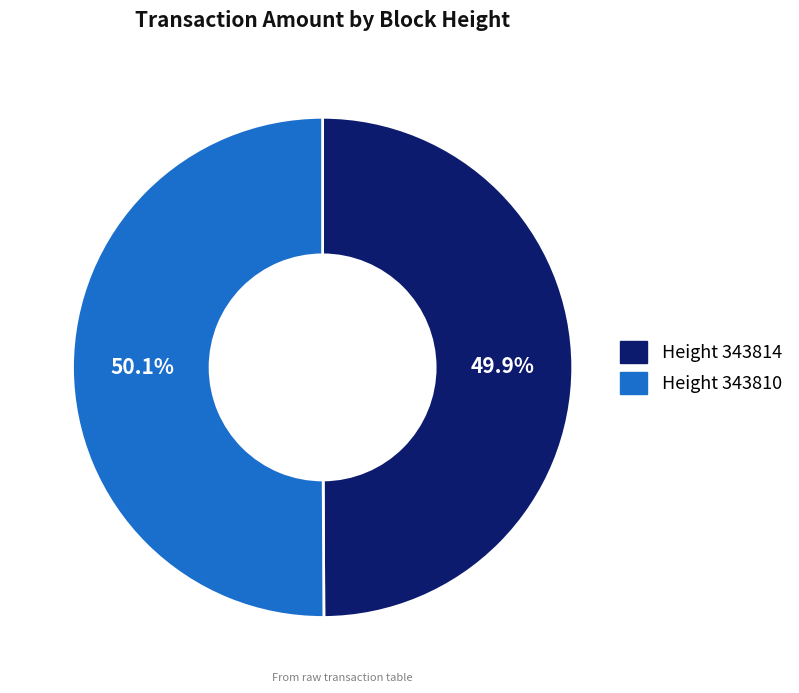

Is there any slice that represents more than half of the pie?

Yes